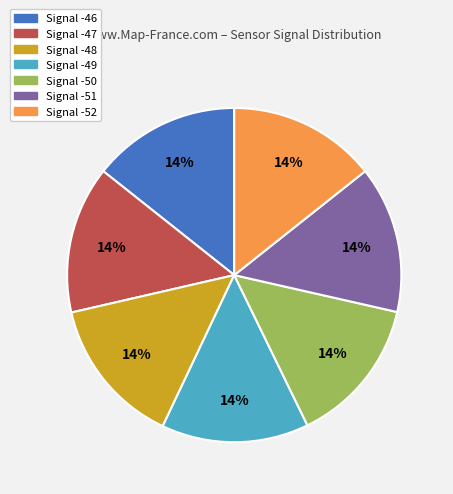

Is it true that Signal -47 is 14% of the pie?

True